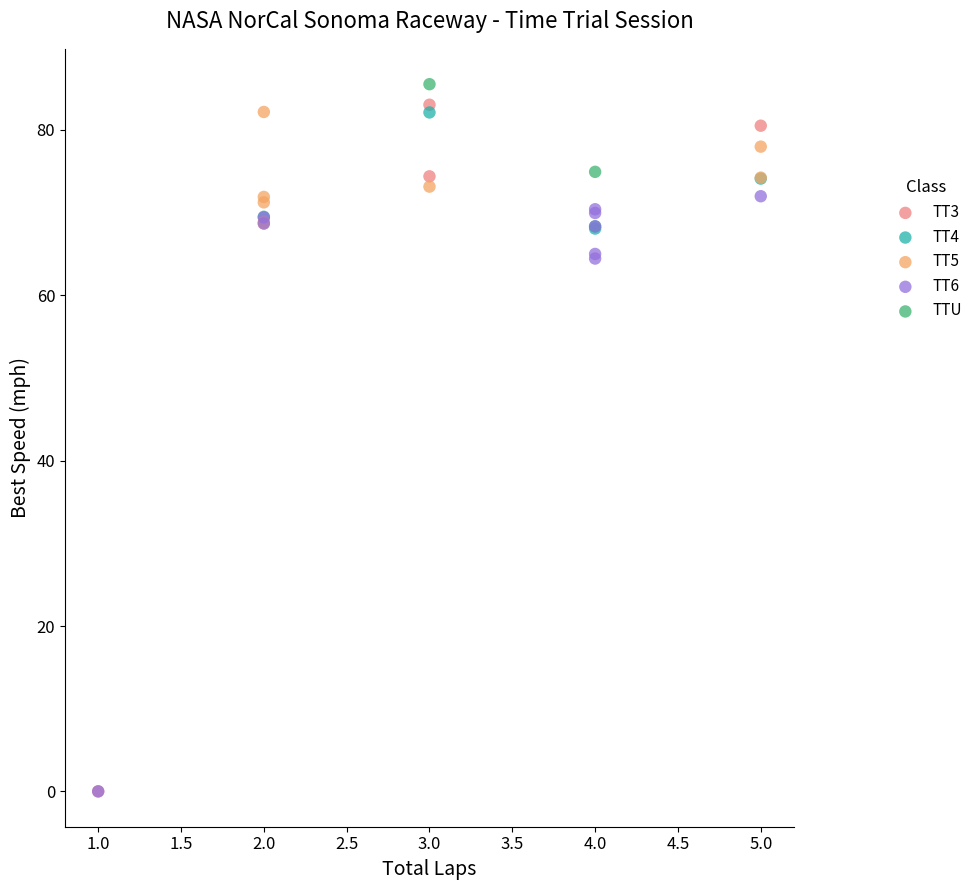

Which series has the largest Y range (max minus min)?

TT3